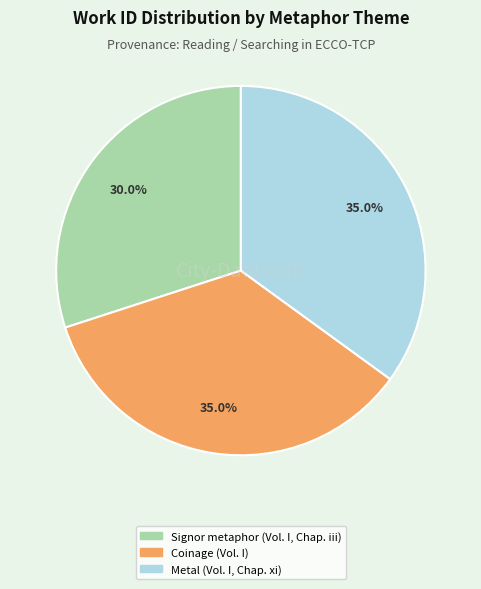

How many segments does this pie chart have?

3